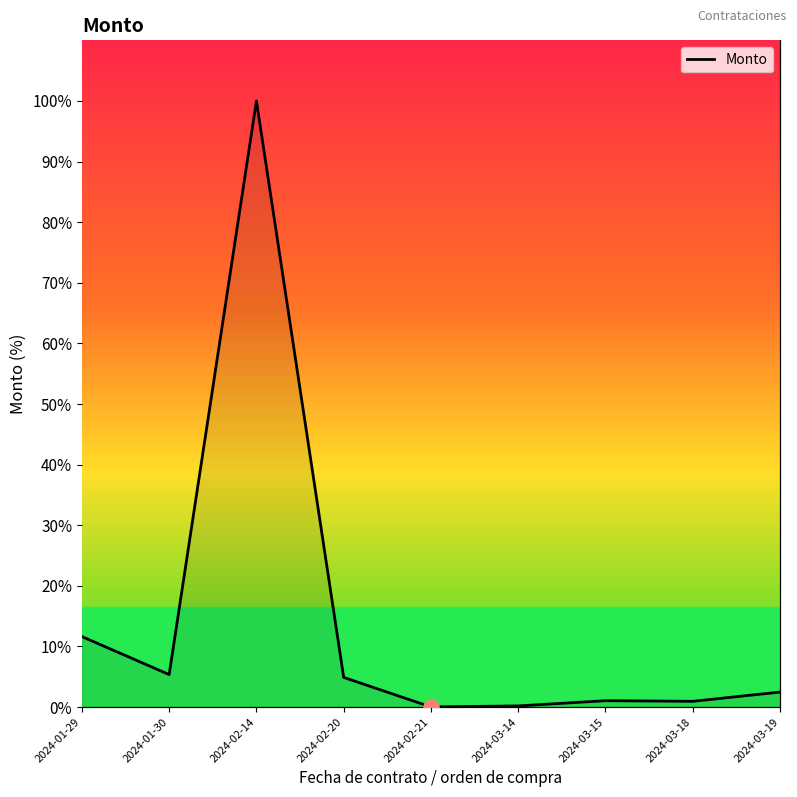

Between 2024-01-29 and 2024-03-19, which is larger?

2024-01-29